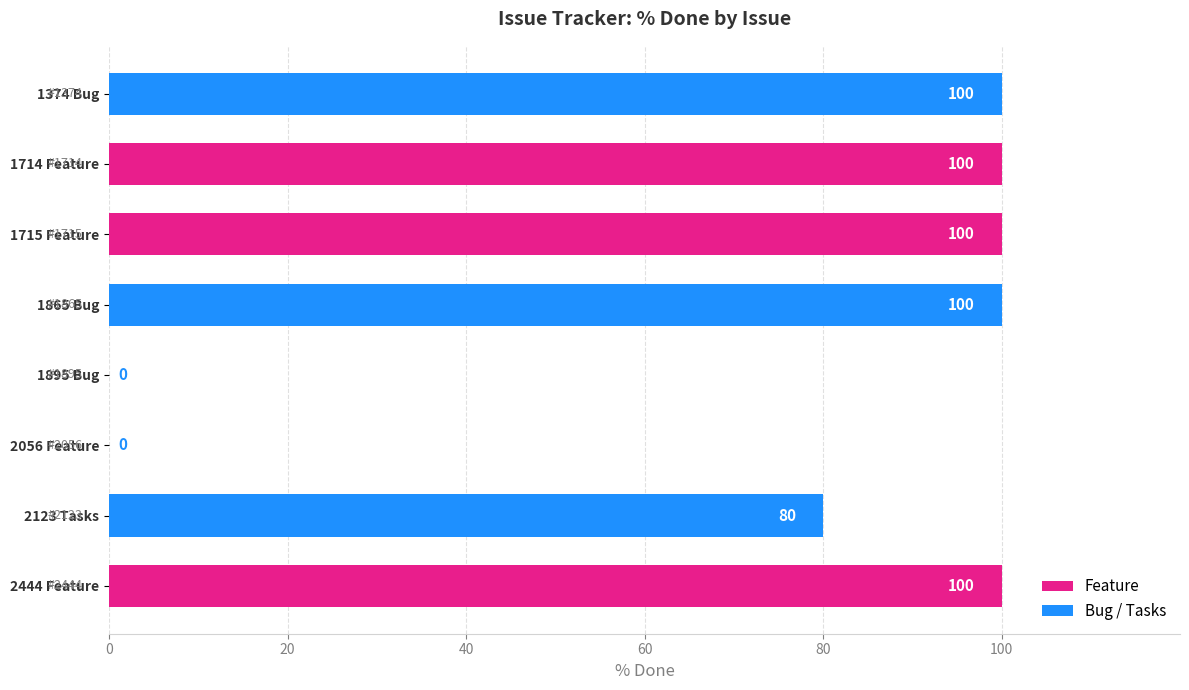

What is the maximum value shown in the chart?

100